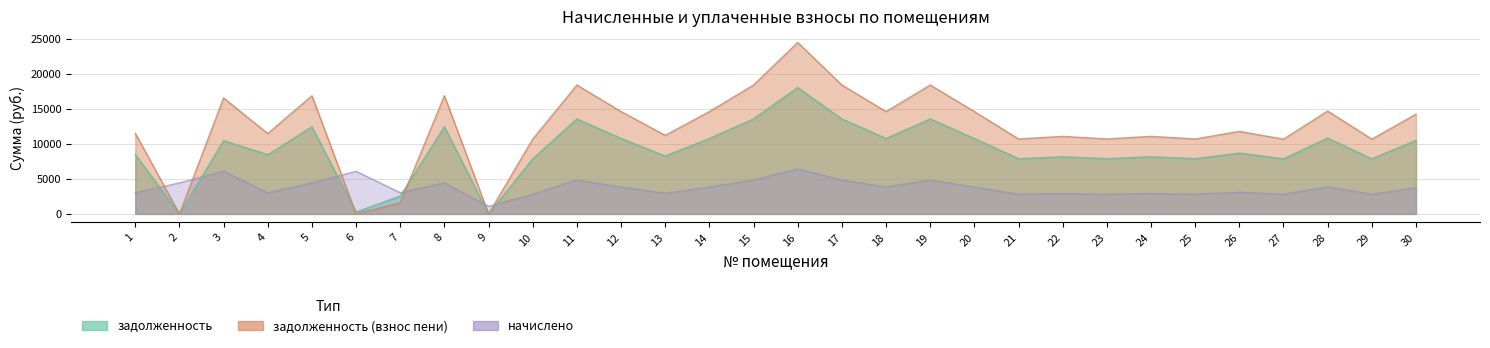

What is the value of the начислено point at the 4th from the left?

3019.7